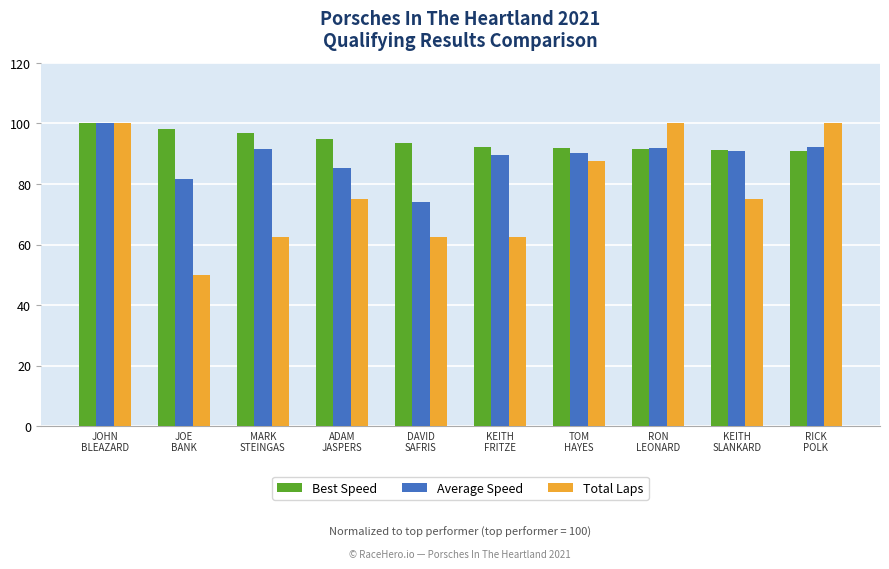

The value of Total Laps at ADAM
JASPERS is 107.0. True or false?

False